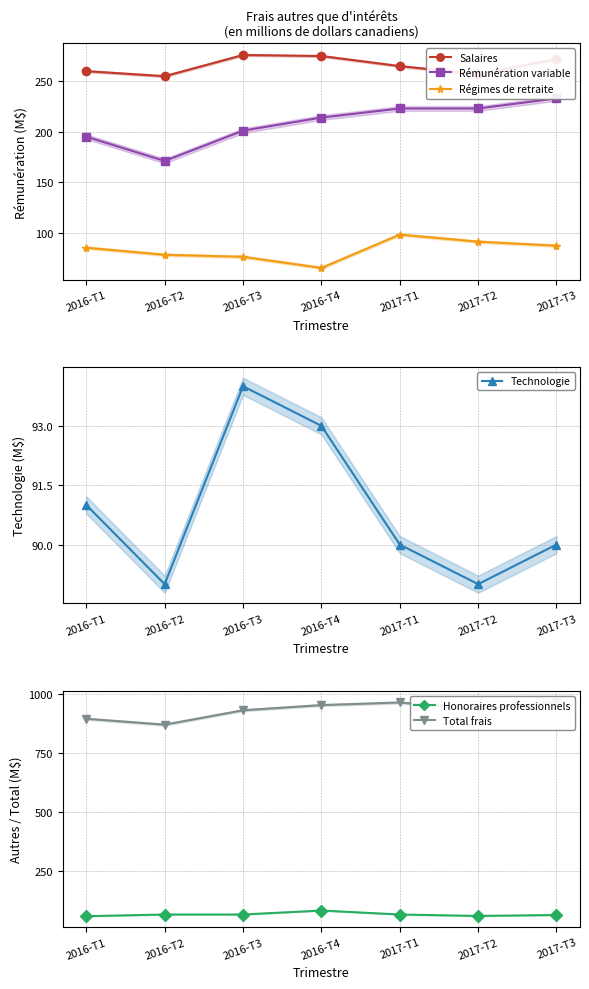

What are all the series names shown in the legend?

Salaires, Rémunération variable, Régimes de retraite, Technologie, Honoraires professionnels, Total frais